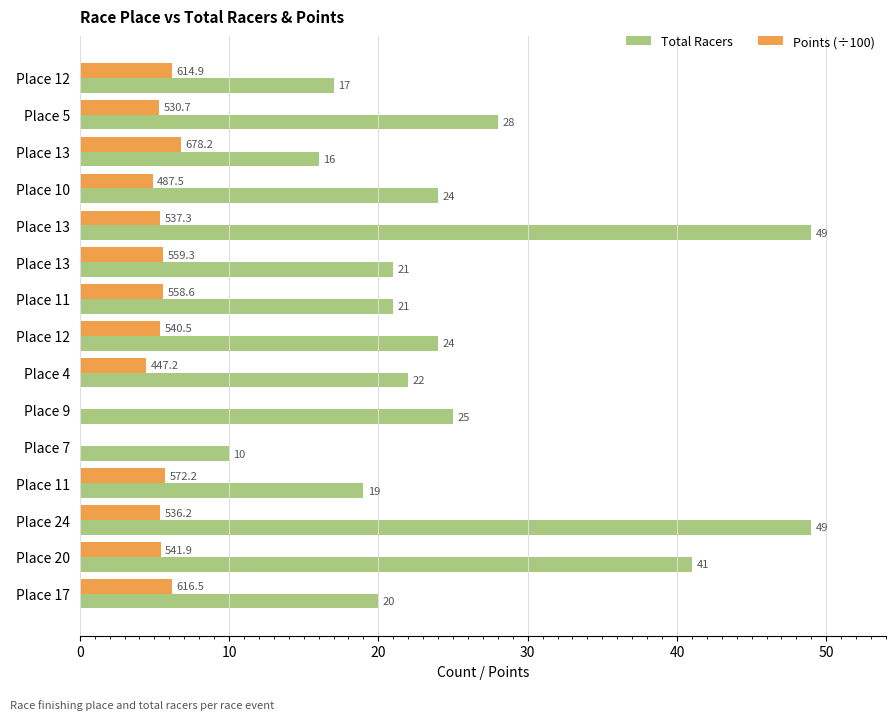

How many categories are shown in the chart?

15